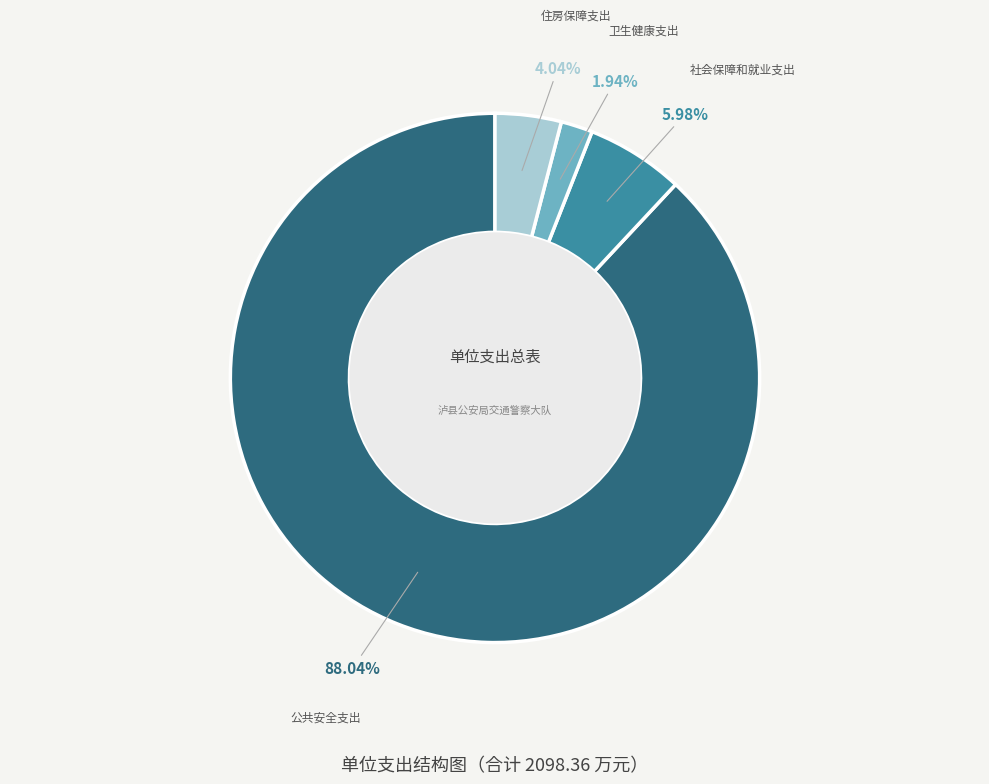

To the nearest percent, what is the difference between the largest and smallest slice percentages?

86%